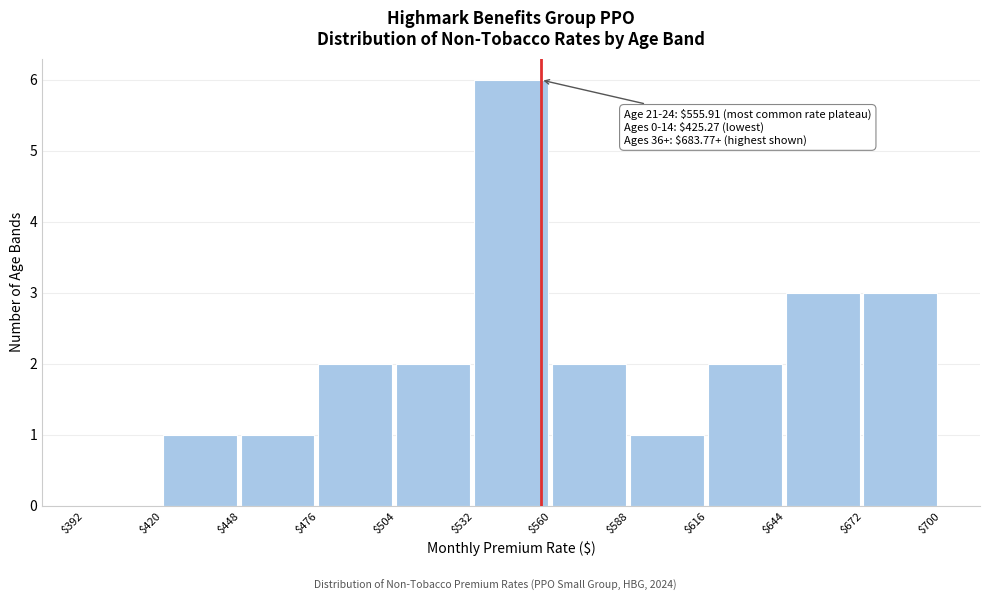

Over which range of the x-axis is the bar tallest?

$532 to $560